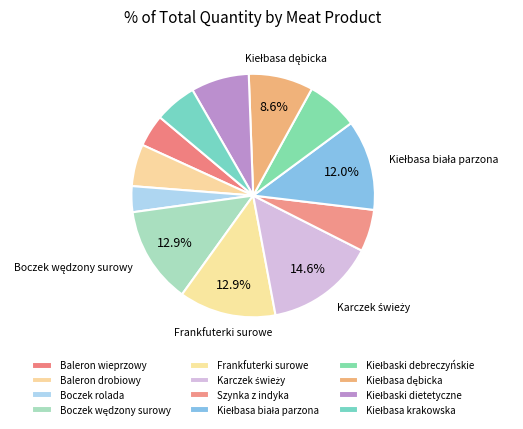

Count the number of slices in the pie.

12